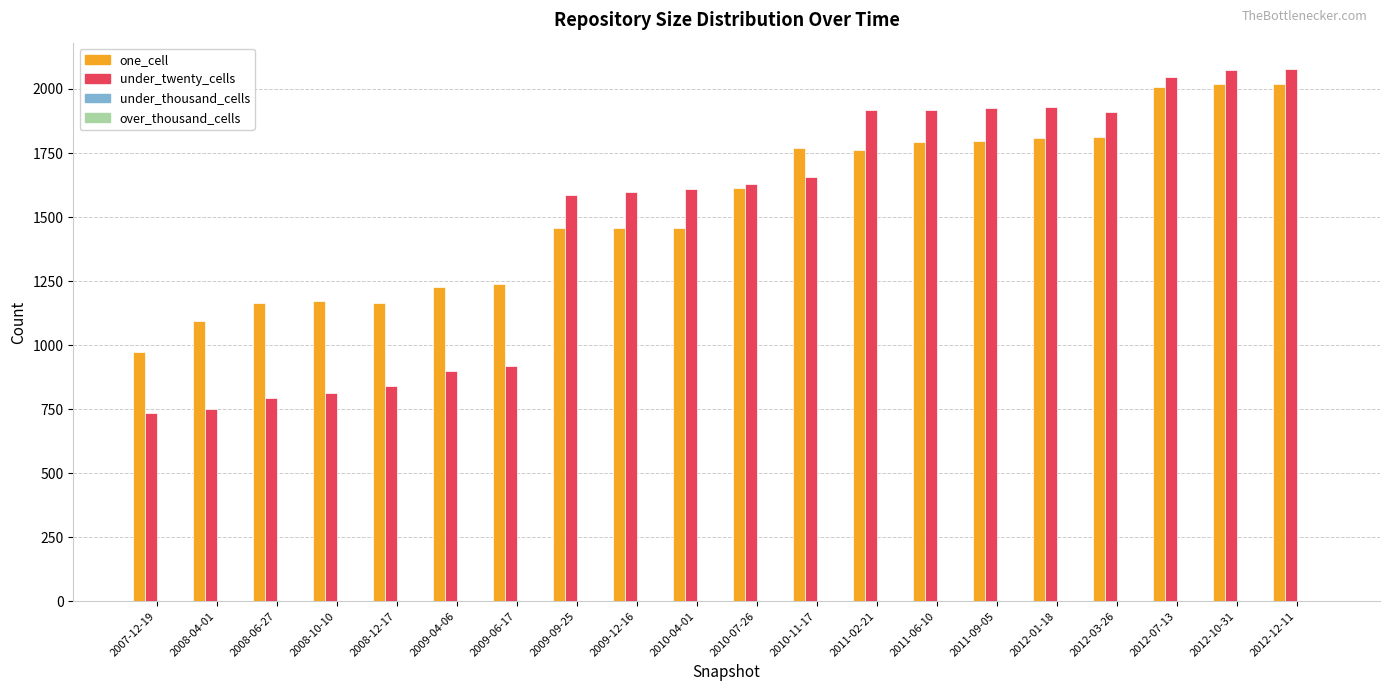

The value of under_twenty_cells at 2010-11-17 is 1658. True or false?

True